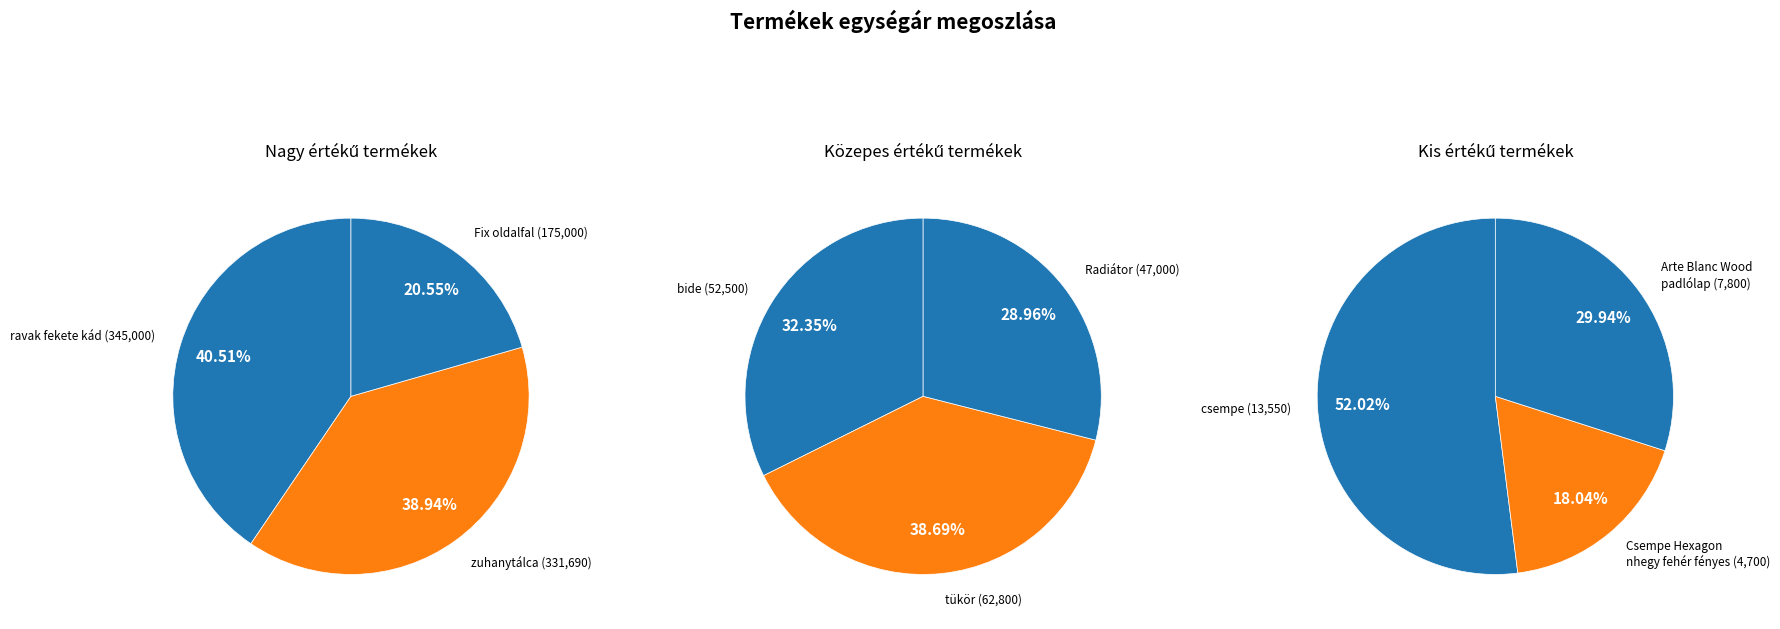

Does any single category account for the majority?

No